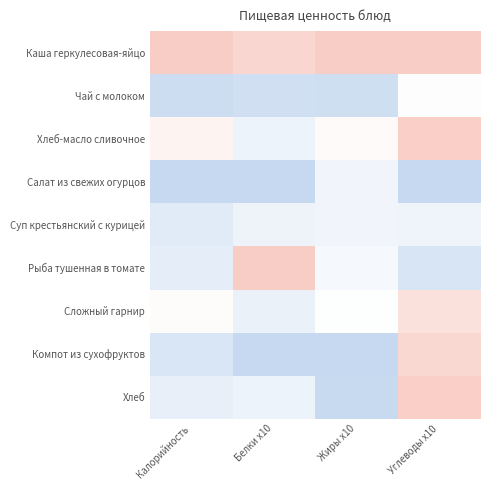

What is the greatest value displayed?

0.5